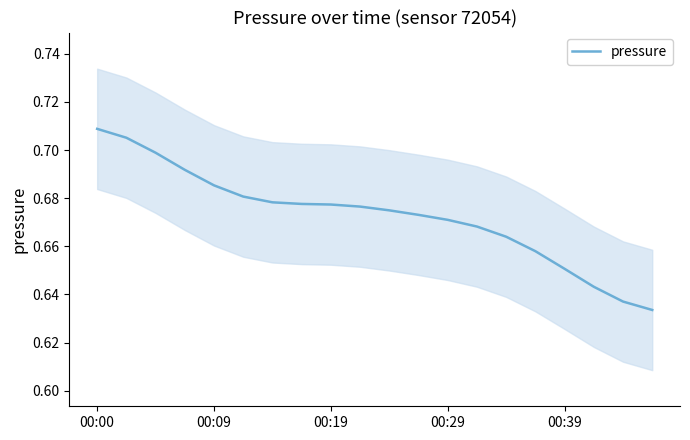

What is the difference between the second highest and minimum values?

0.1